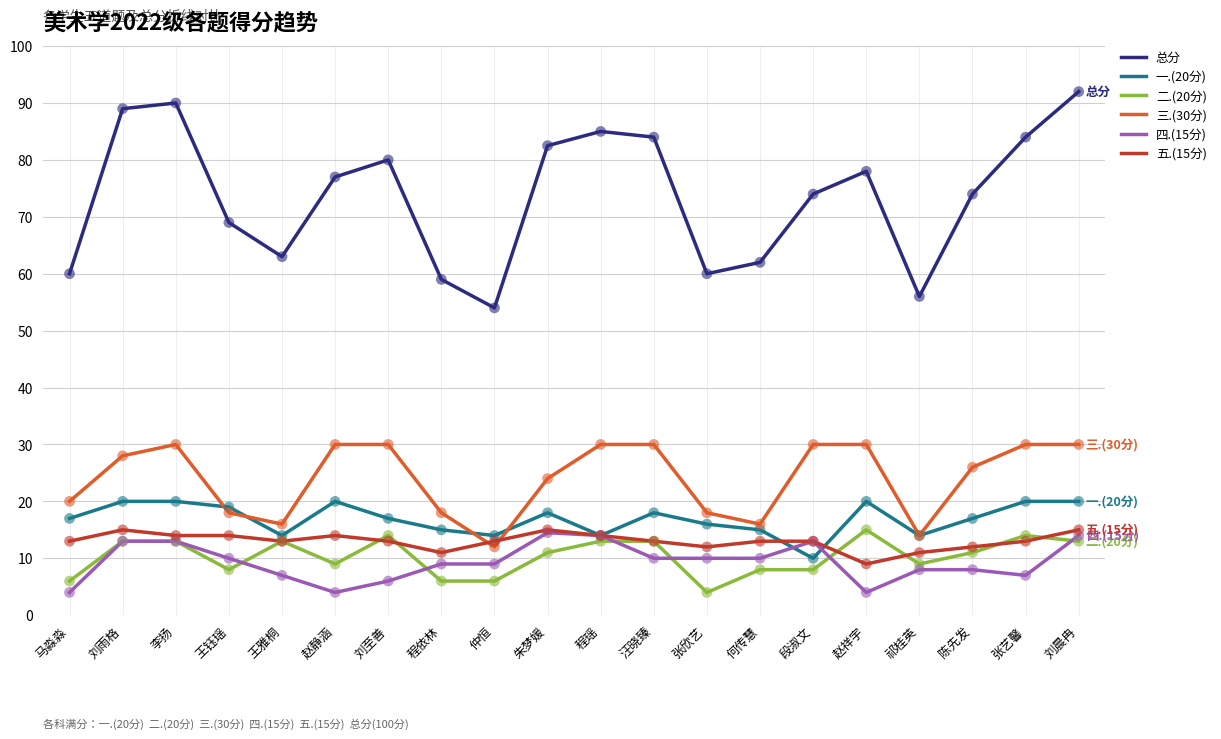

At how many categories does at least one series exceed 17?

20